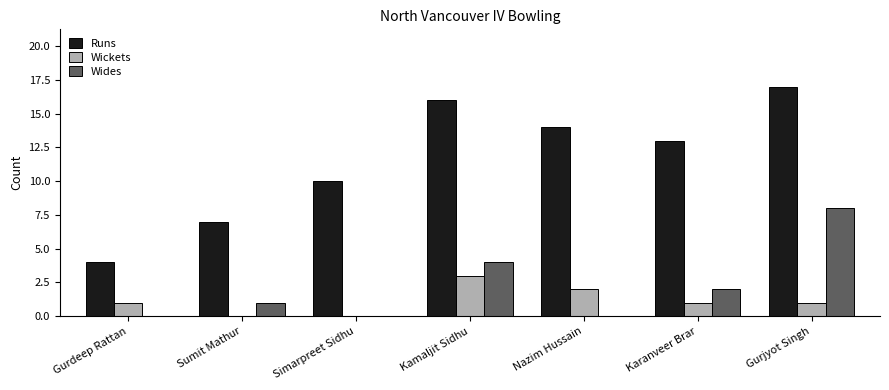

How many groups of bars are there?

7